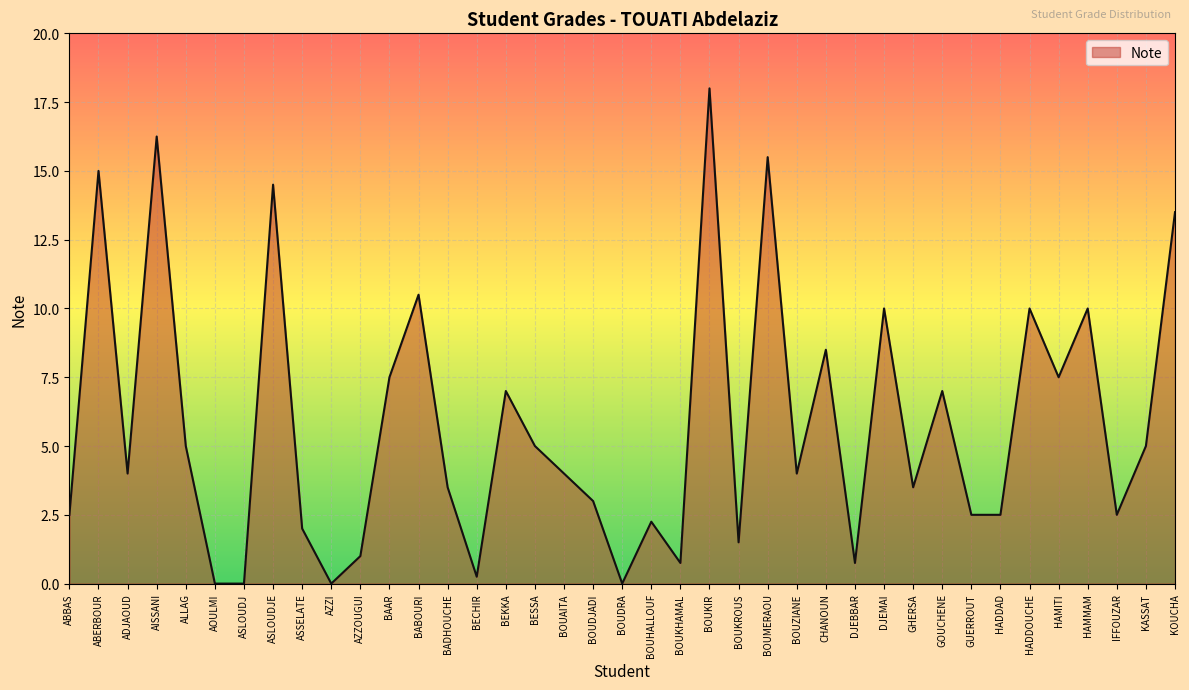

At which label is the value closest to 9?

CHANOUN